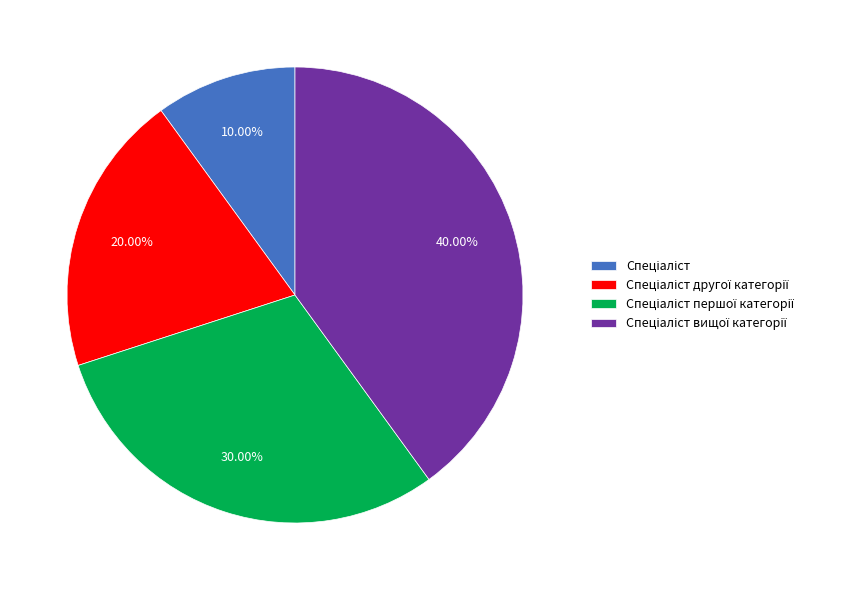

Is there any slice that represents more than half of the pie?

No